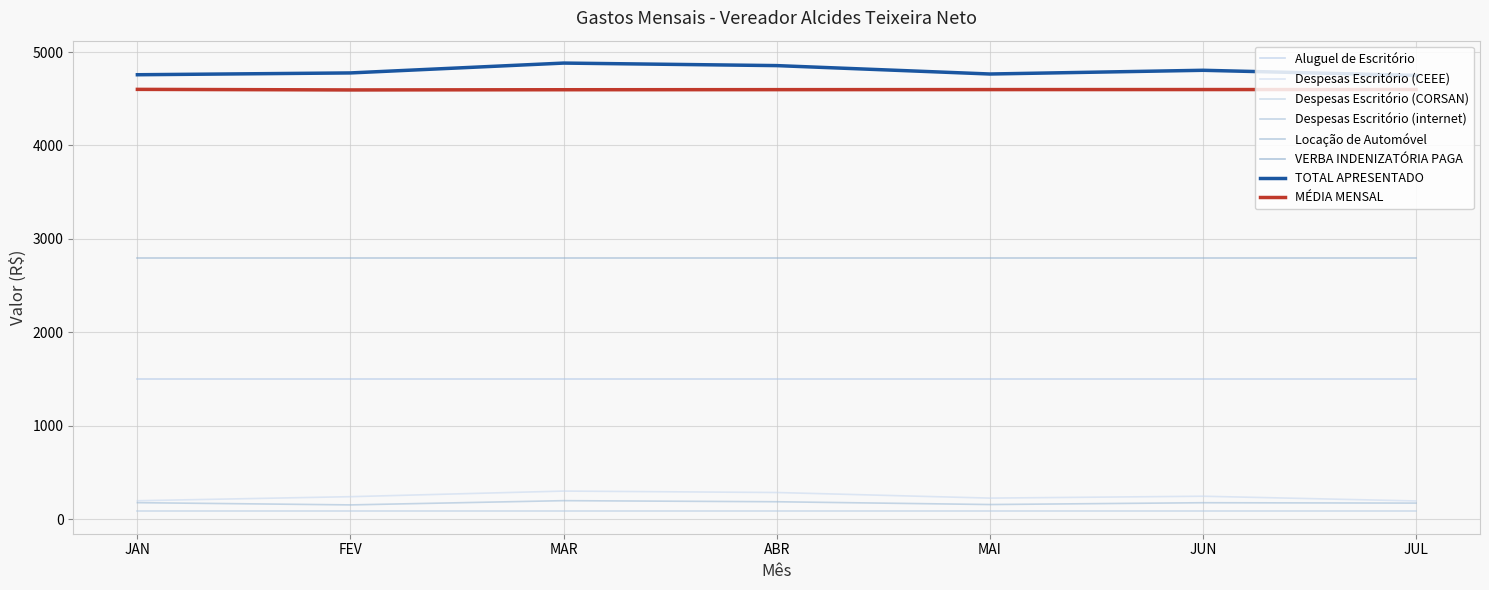

Is it true that Despesas Escritório (CEEE) equals 196.8 at JAN?

True